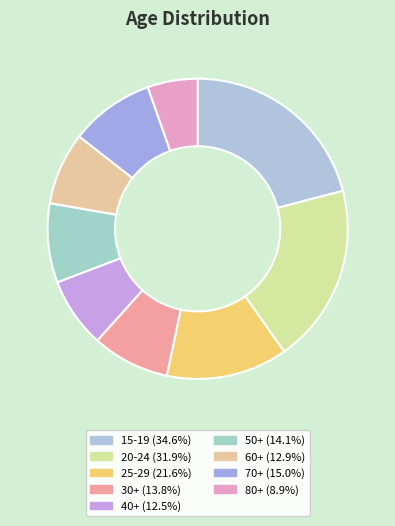

Do 60+ and 20-24 together represent more than half of the pie?

No